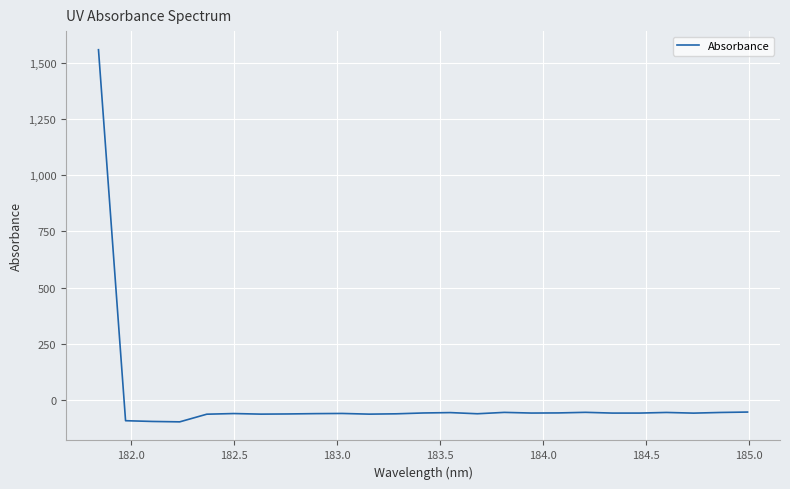

What is the smallest value displayed?

-94.9